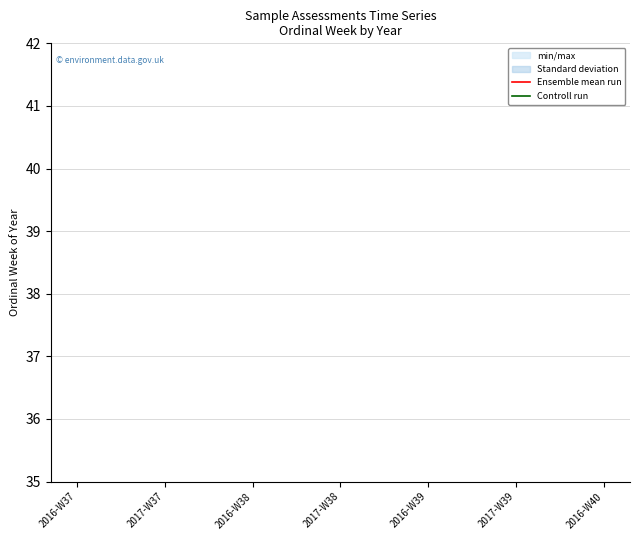

True or false: Ensemble mean run and Controll run cross at least once.

False